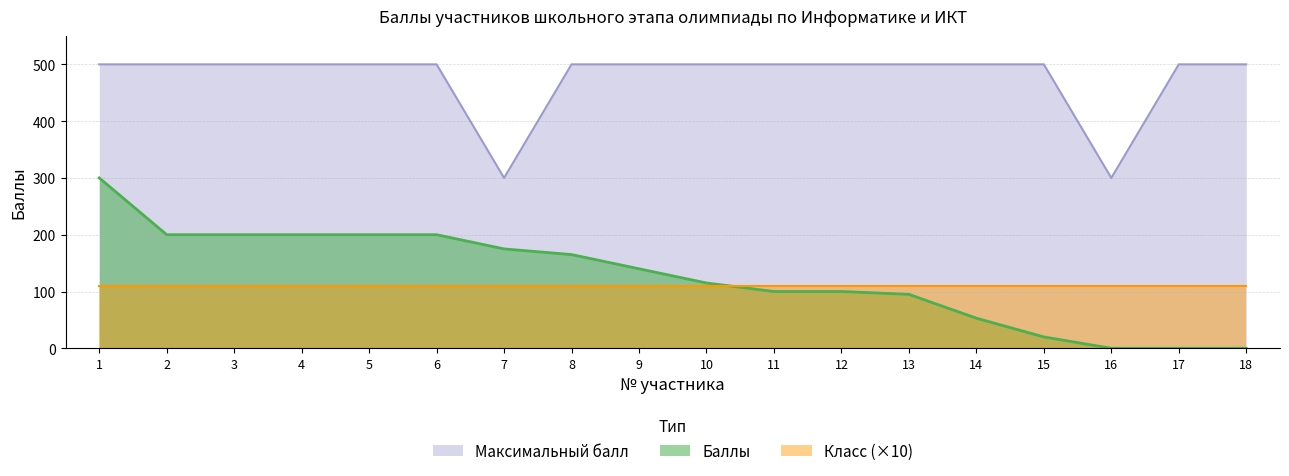

How many positive values does the Баллы series have?

15